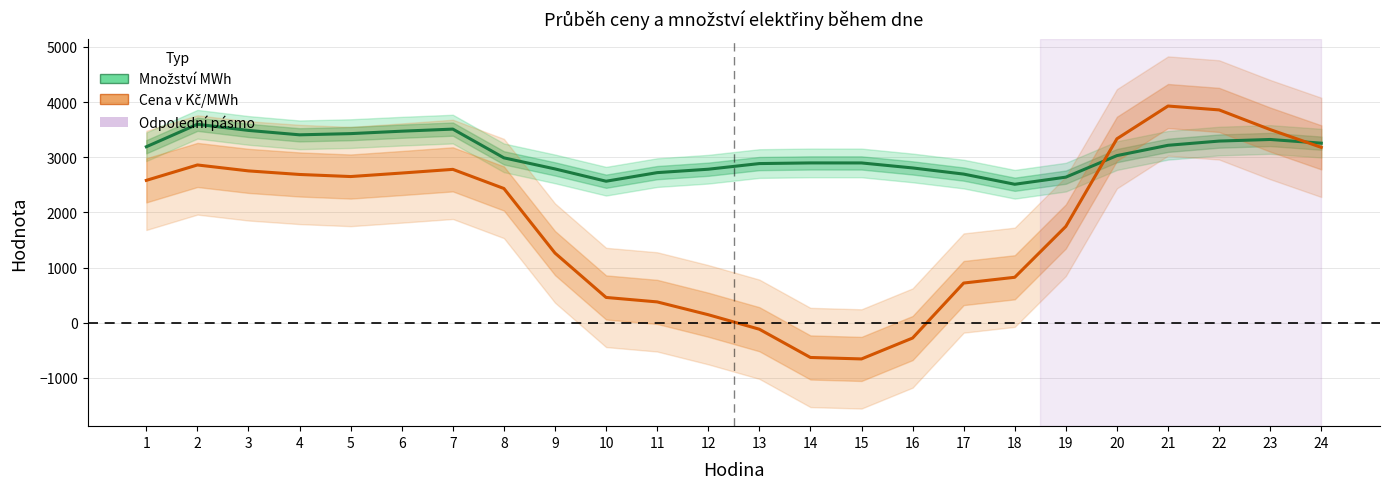

What is the sum of the Cena v Kč/MWh values at 2 and 9?

4123.7